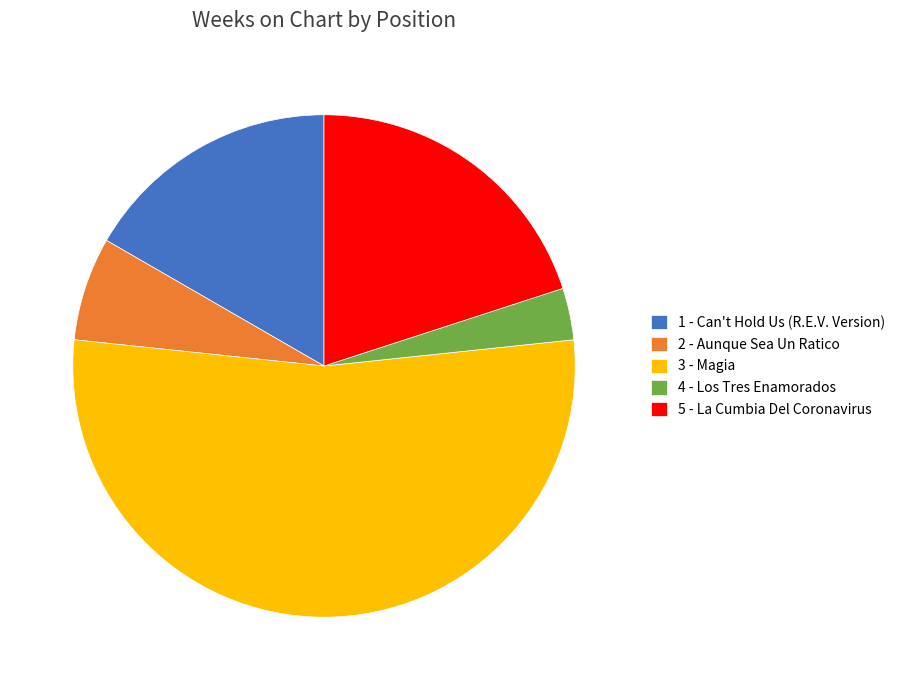

Which slice is the smallest?

4 - Los Tres Enamorados